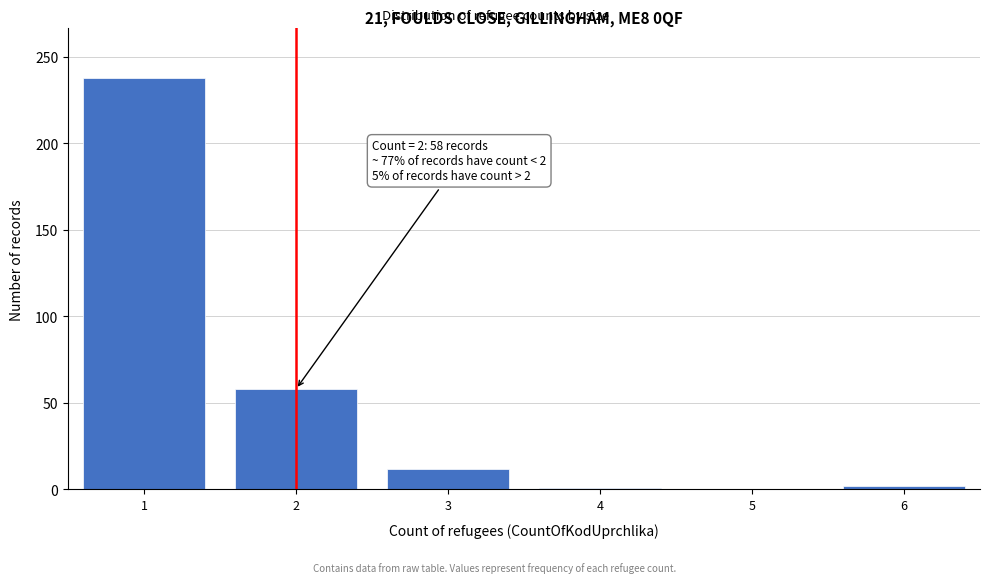

What is the sum of all values?

311